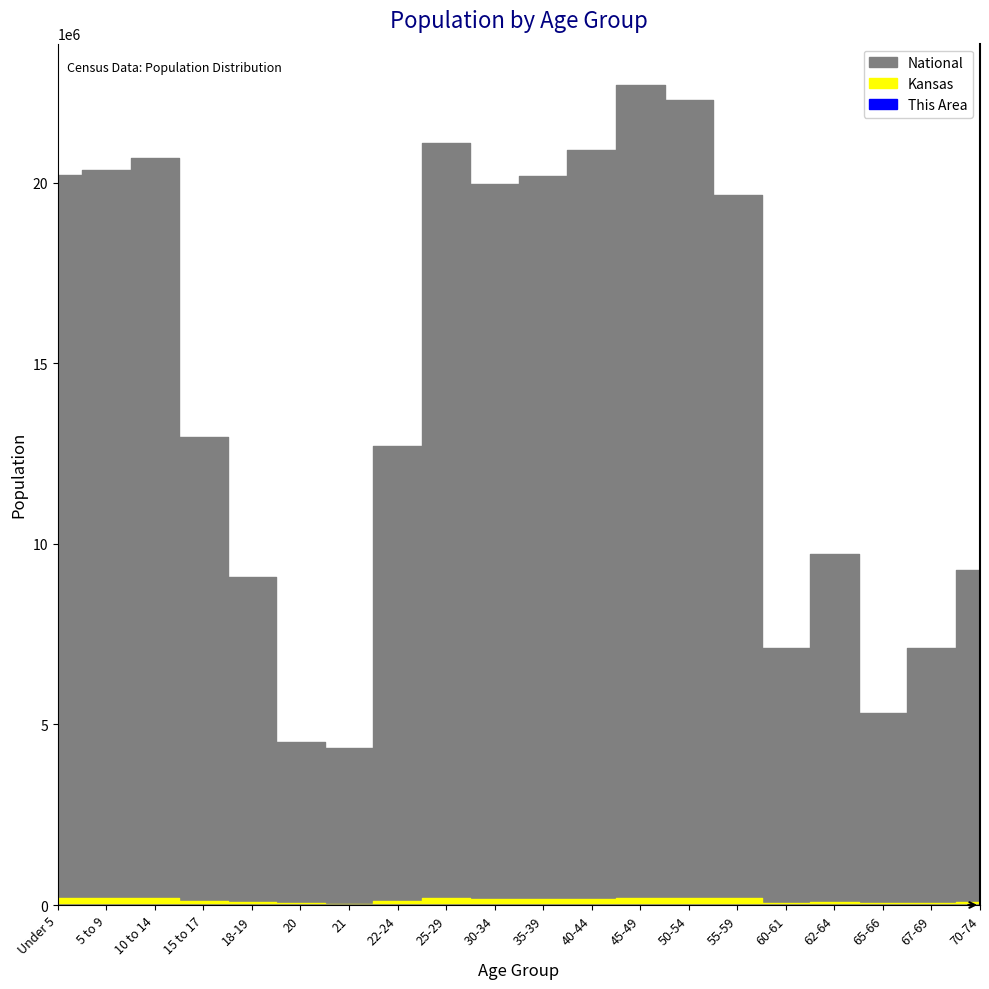

What is the label of the 17th point from the left?

62-64